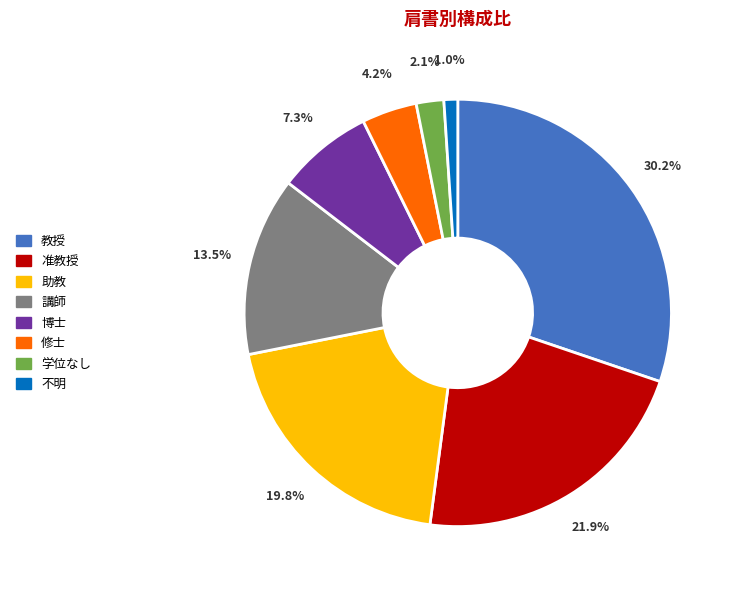

Does any single category account for the majority?

No